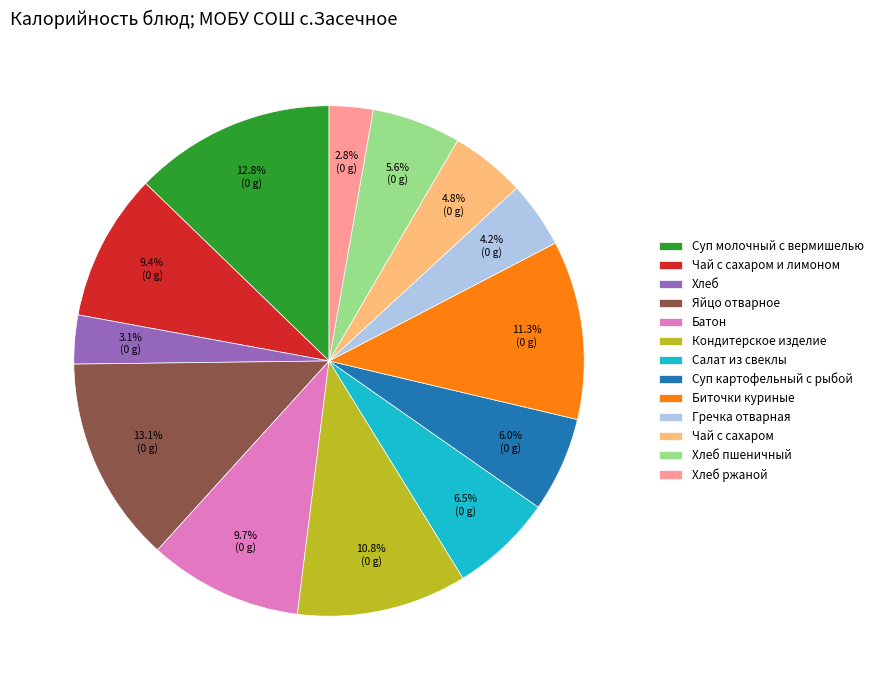

Approximately how many times larger is the value at Чай с сахаром compared to Хлеб?

1.5